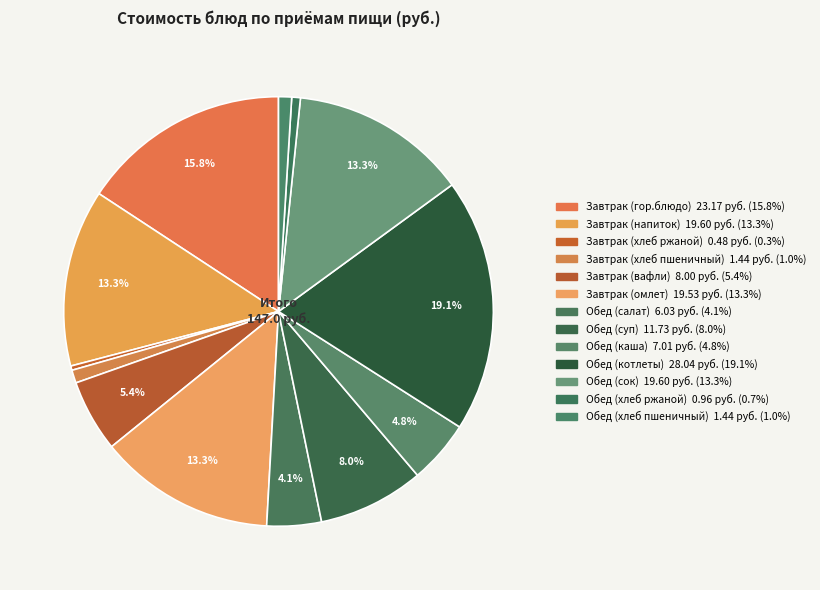

Does Завтрак (напиток) represent more than half of the total?

No